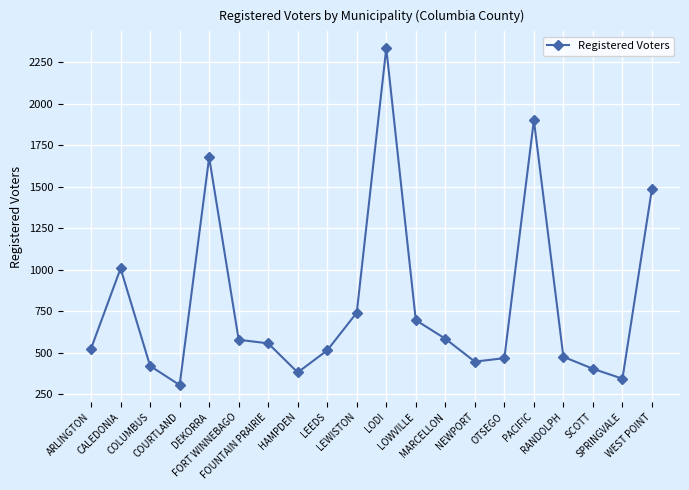

At which label is the value closest to 1320?

WEST POINT